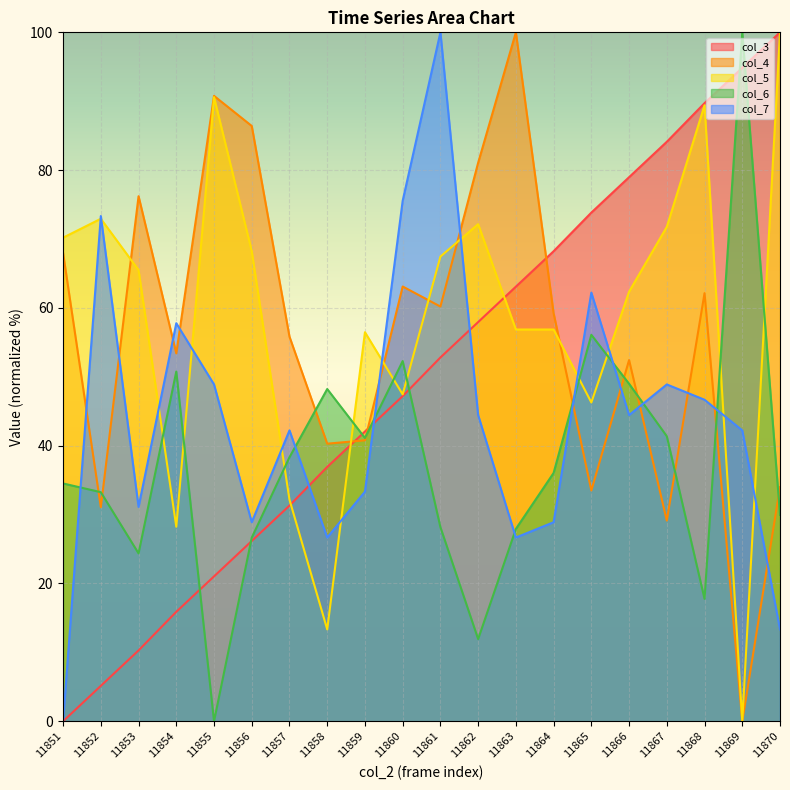

What is the total value across all series at 11865?

271.9